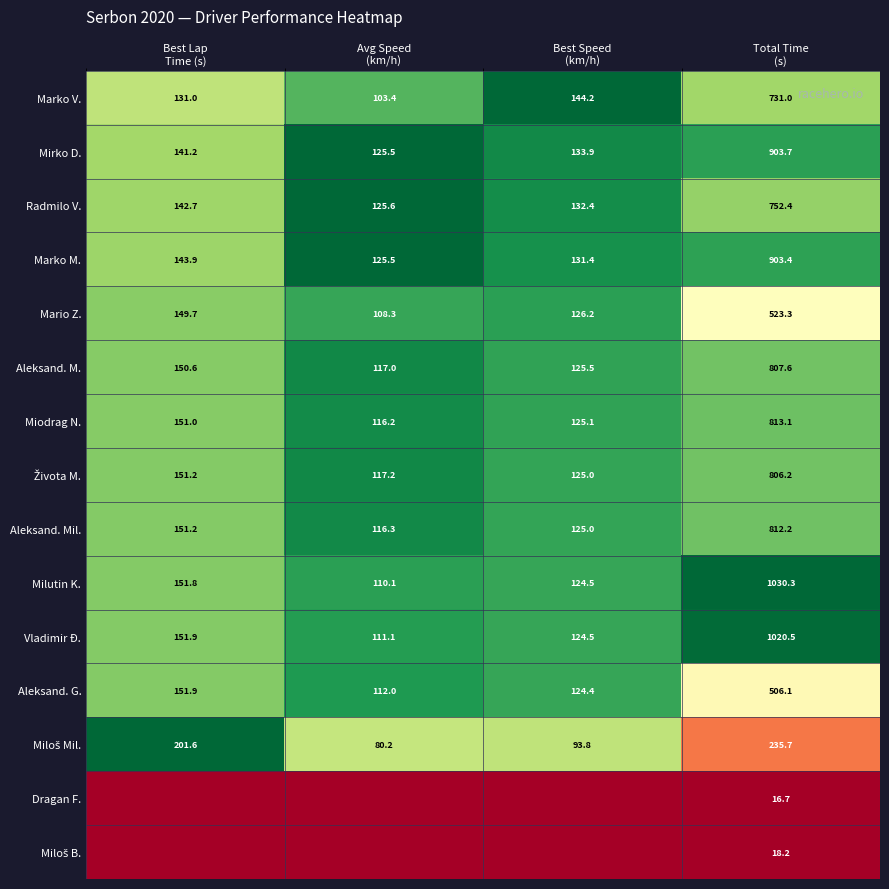

What is the difference between the maximum and minimum values in the Radmilo V. series?

626.8